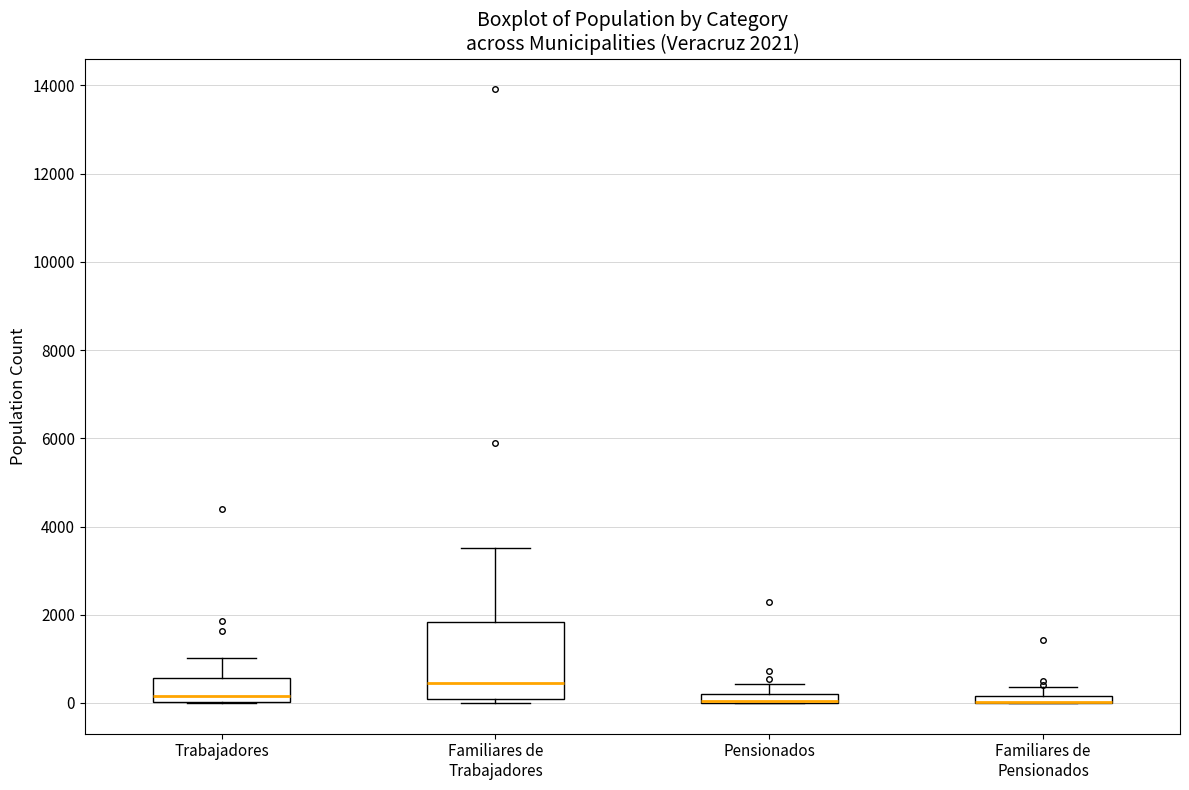

Which box is the tallest, from its lower edge to its upper edge?

Familiares de Trabajadores